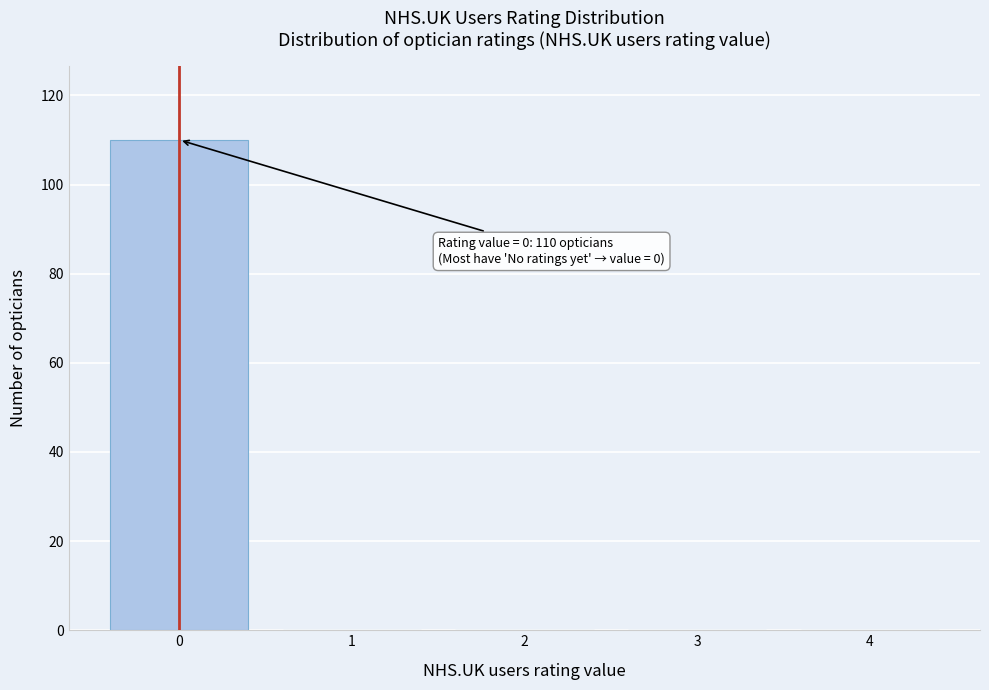

Reading left to right, list all the values displayed in this chart.

0=110	1=0	2=0	3=0	4=0